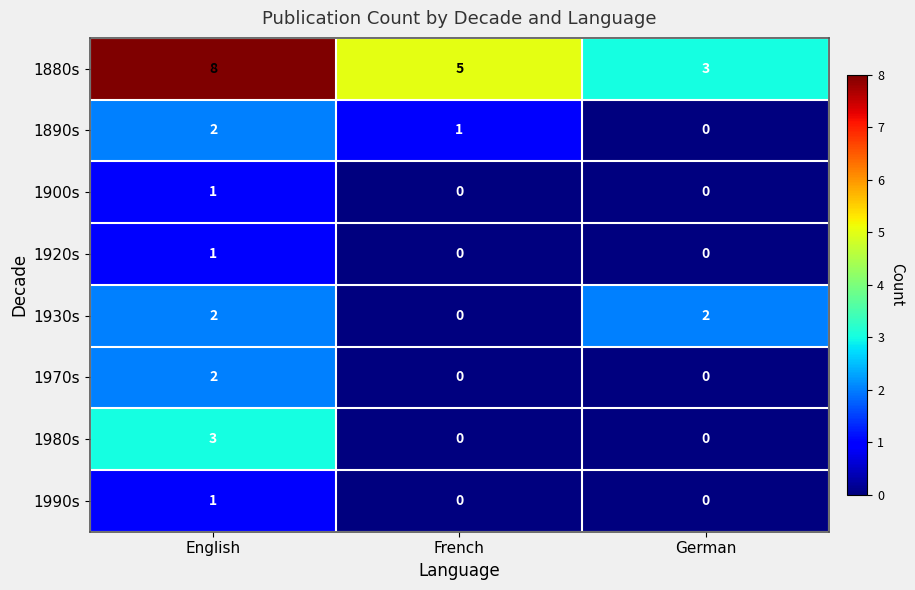

The 1980s series shows 1 at French. True or false?

False